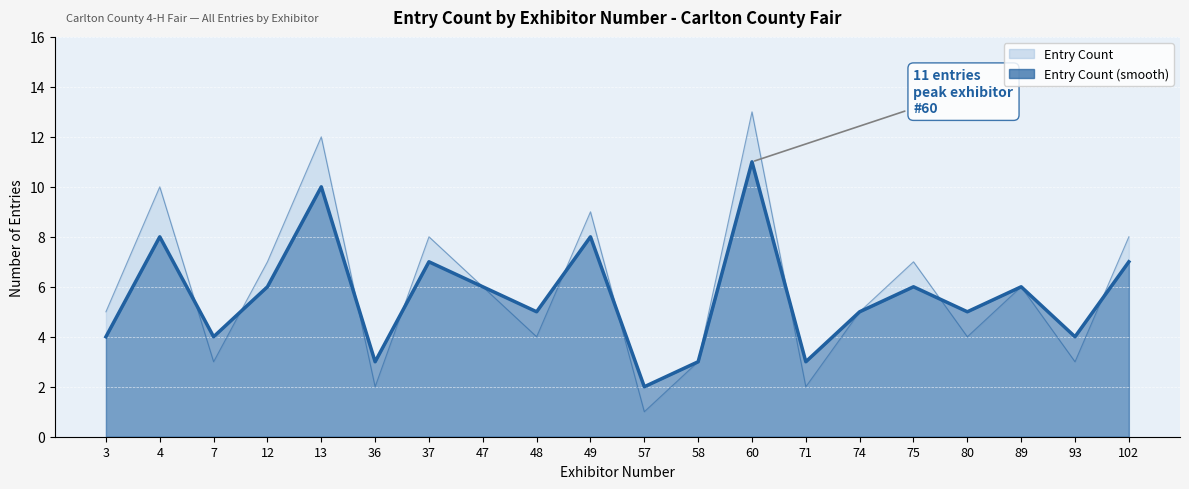

List the labels in order of Entry Count (smooth) line value, smallest first.

57, 36, 58, 71, 3, 7, 93, 48, 74, 80, 12, 47, 75, 89, 37, 102, 4, 49, 13, 60